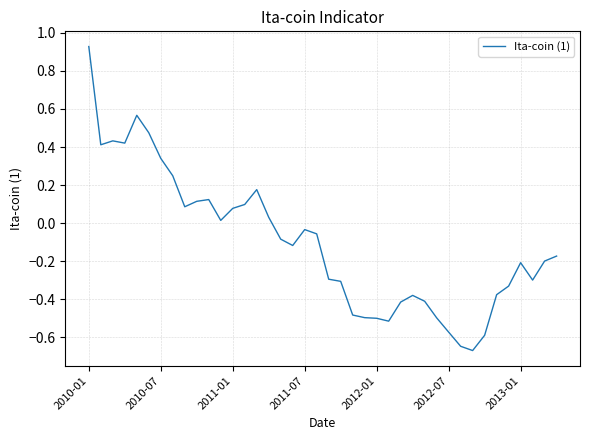

What is the difference between the maximum and minimum values?

1.6